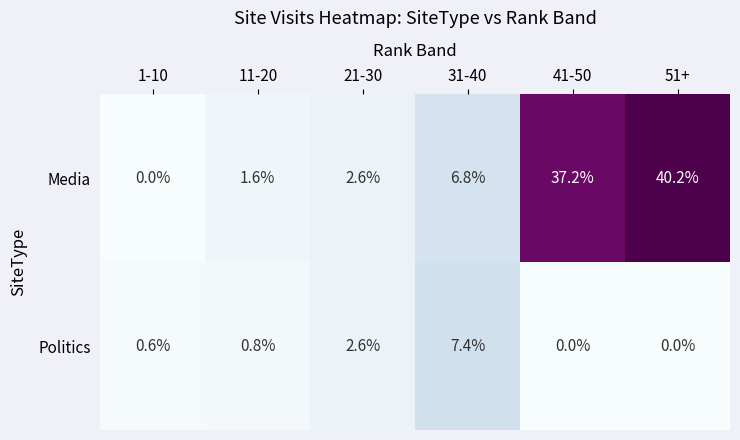

Reading left to right, transcribe all the data shown in this chart.

Media: 0.0	1.6	2.6	6.8	37.2	40.2
Politics: 0.6	0.8	2.6	7.4	0.0	0.0